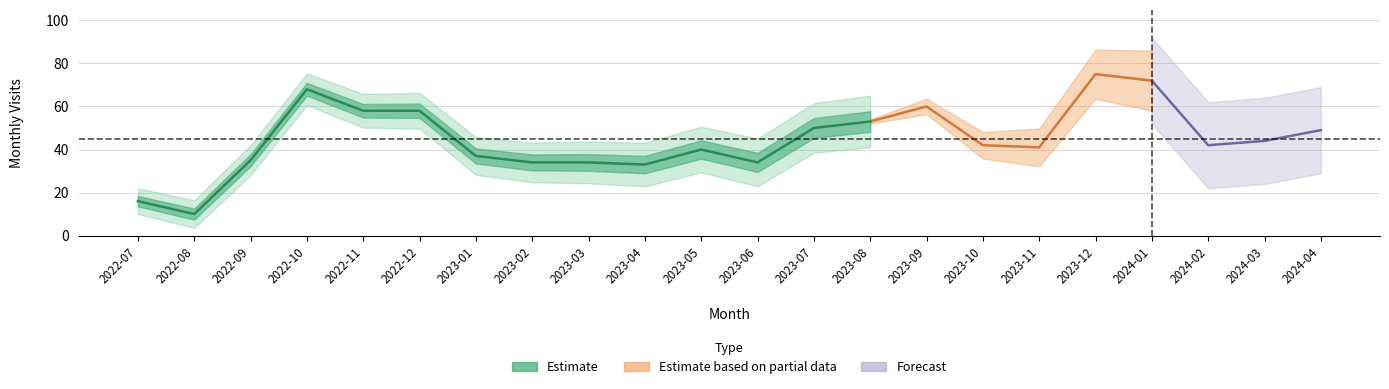

Where is the data nearest to the value 42?

2023-10